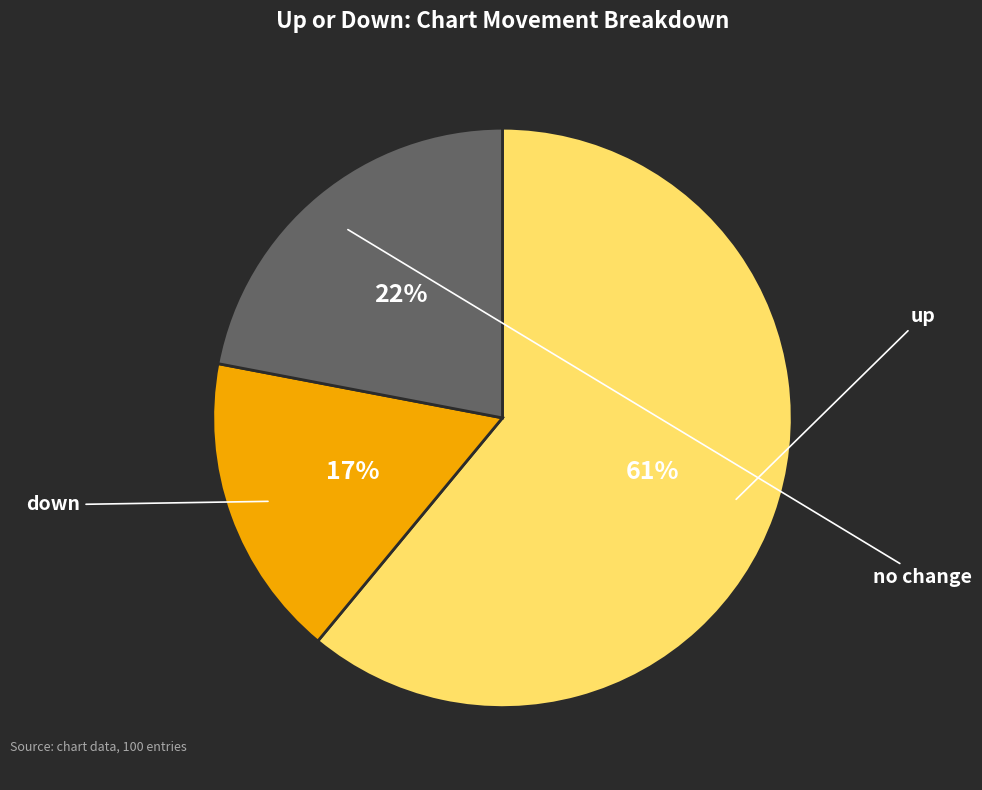

To the nearest percent, what is the difference between the largest and smallest slice percentages?

44%